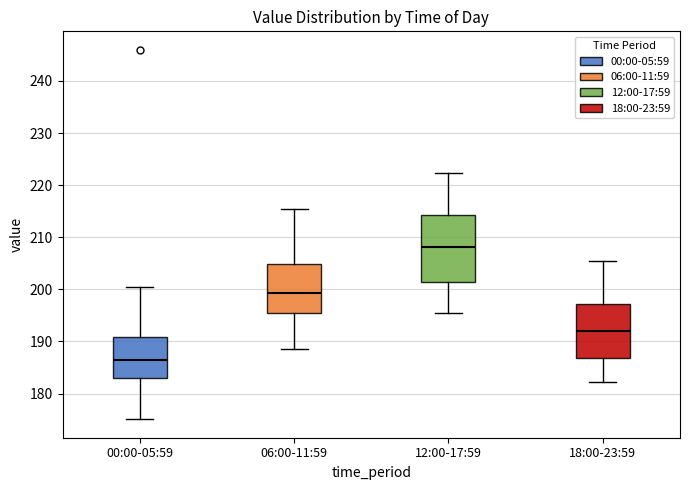

Reading left to right, read every box against the y-axis: the position of its median line, the range the box covers, and the ends of its whiskers. The values are not printed on the chart, so give them approximately, as read against the axis.

00:00-05:59: median 186, box 183 to 191, whiskers 175 to 201
06:00-11:59: median 199, box 196 to 205, whiskers 188 to 215
12:00-17:59: median 208, box 201 to 214, whiskers 195 to 222
18:00-23:59: median 192, box 187 to 197, whiskers 182 to 205